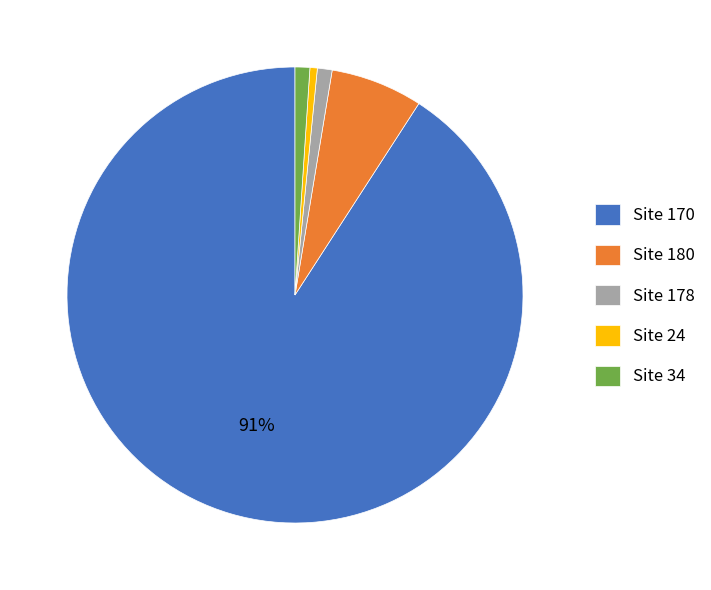

Does Site 34 represent more than half of the total?

No